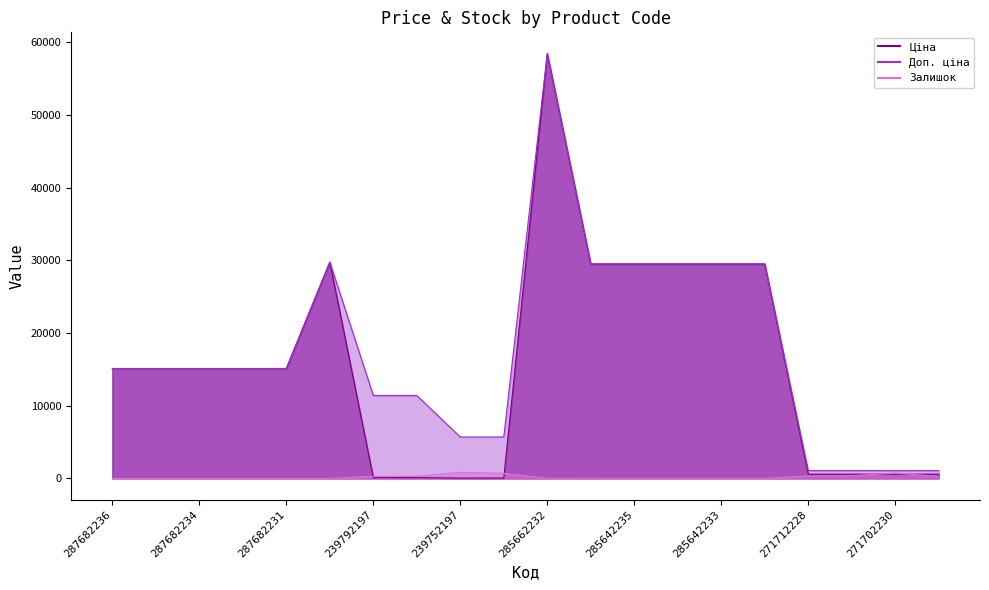

What is the difference between the second highest and second lowest values in the Залишок series?

736.0